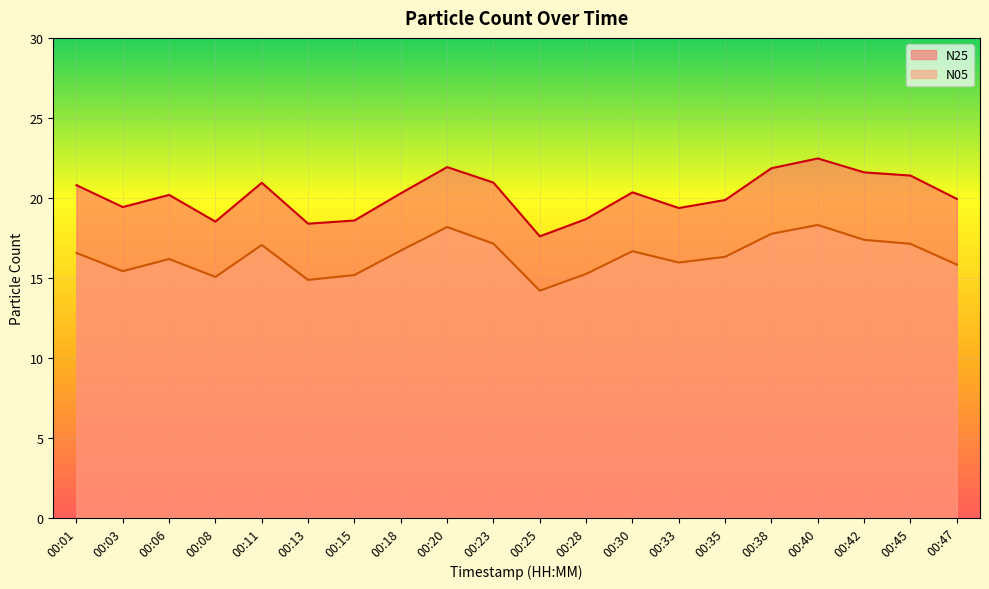

At which category does the chart reach its peak across all series?

00:40